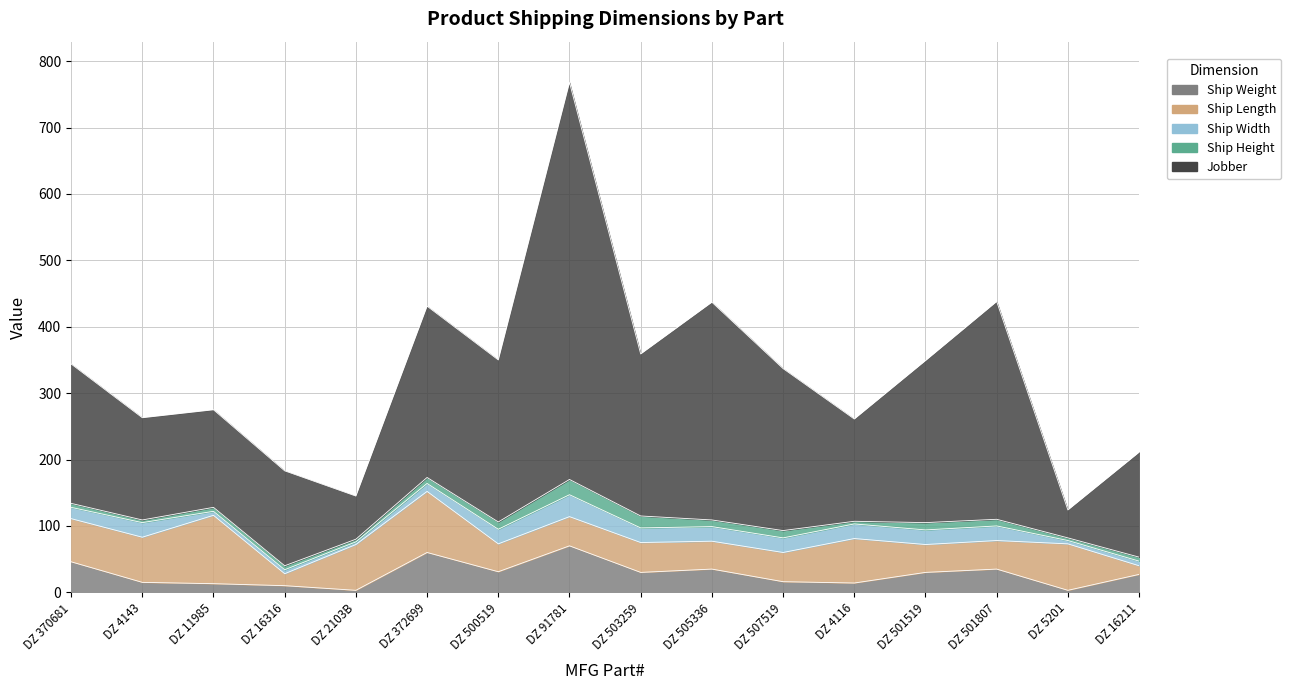

Which series changed the most between DZ 500519 and DZ 16211?

Jobber